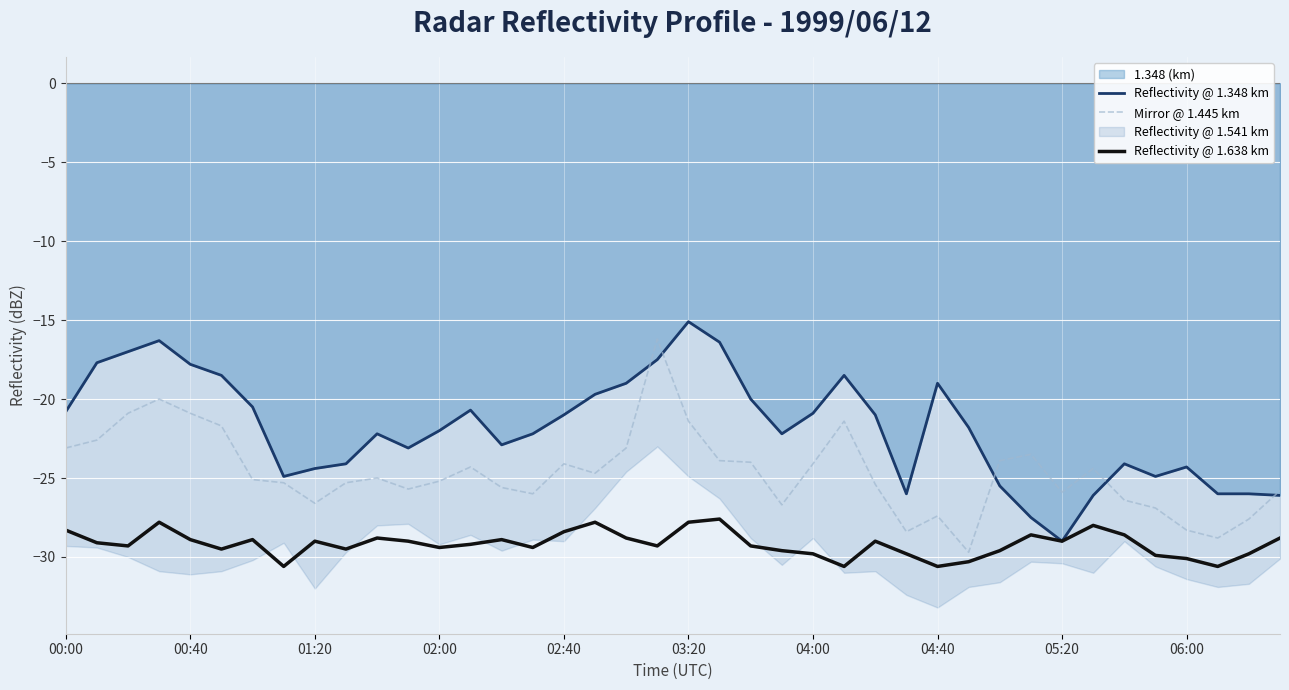

What is the spread (max minus min) of values at 31?

5.1